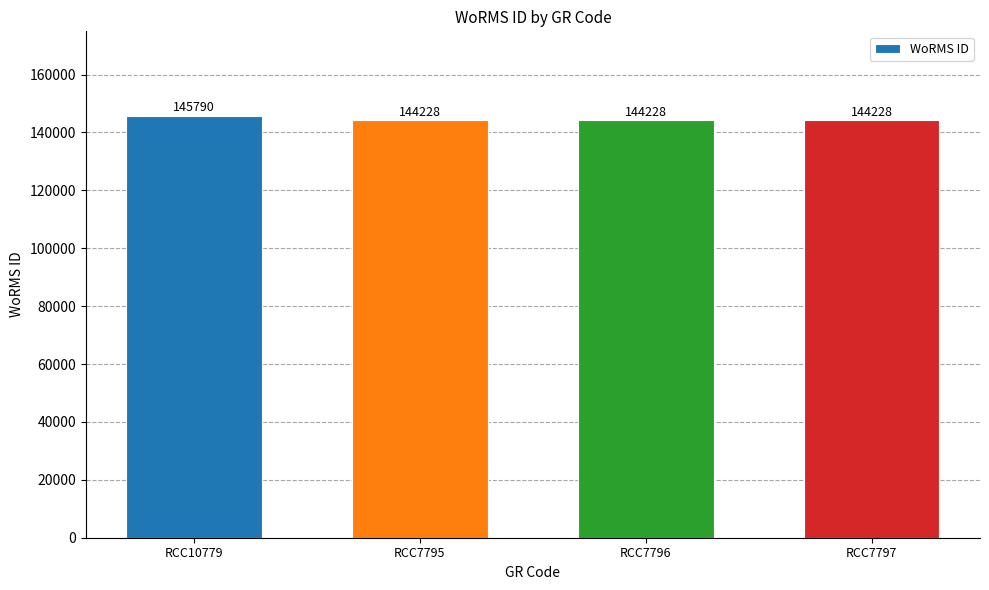

What value does the data have at RCC7796?

144228